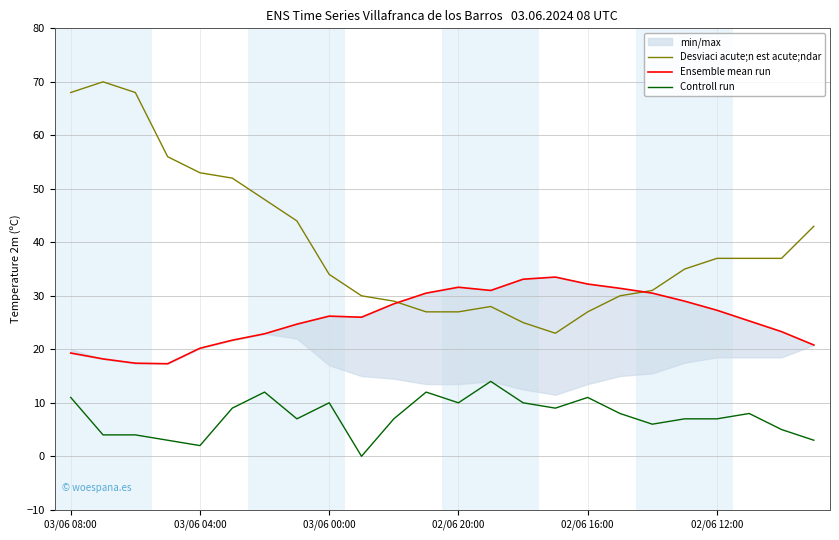

How many values in the Controll run series exceed 8?

10